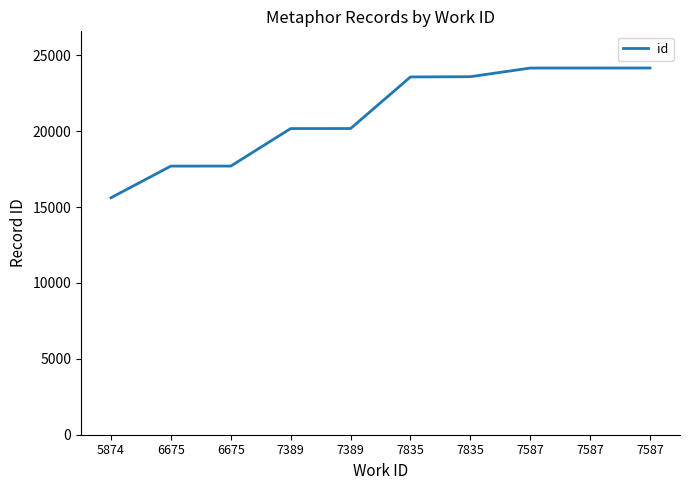

Reading right to left, list all the values displayed in this chart.

7587=24161	7587=24159	7587=24158	7835=23589	7835=23572	7389=20173	7389=20171	6675=17699	6675=17698	5874=15614